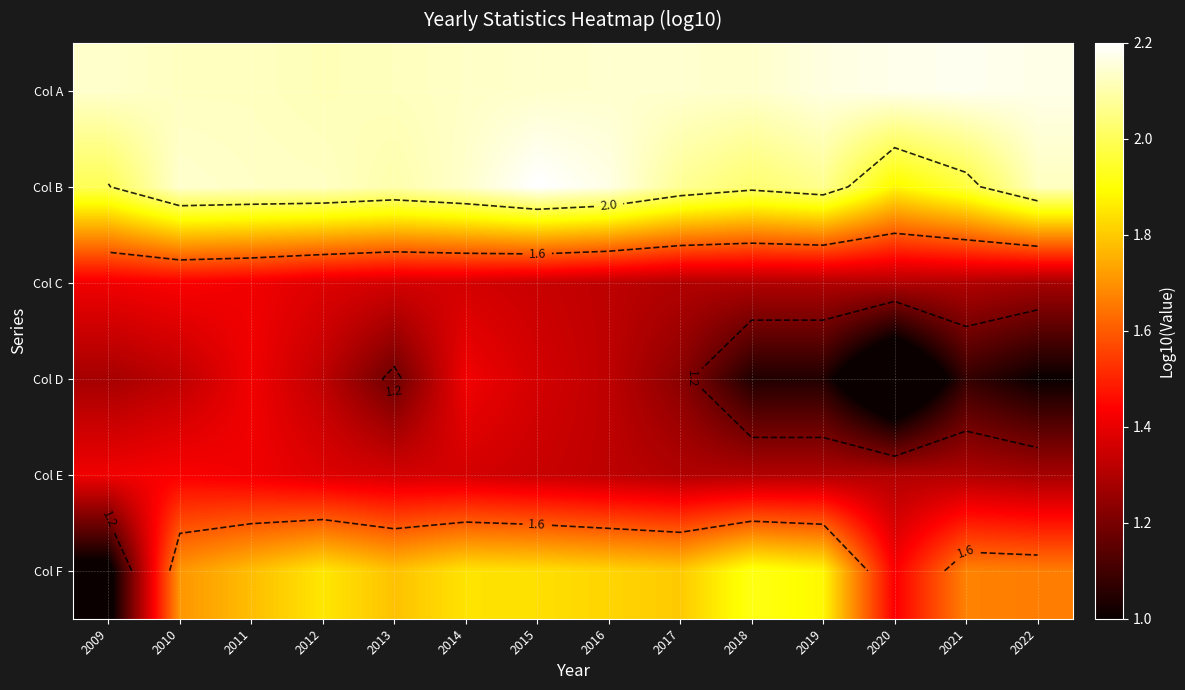

Rank the categories by Col F value from lowest to highest.

2009, 2020, 2022, 2021, 2010, 2011, 2013, 2017, 2016, 2015, 2014, 2012, 2019, 2018